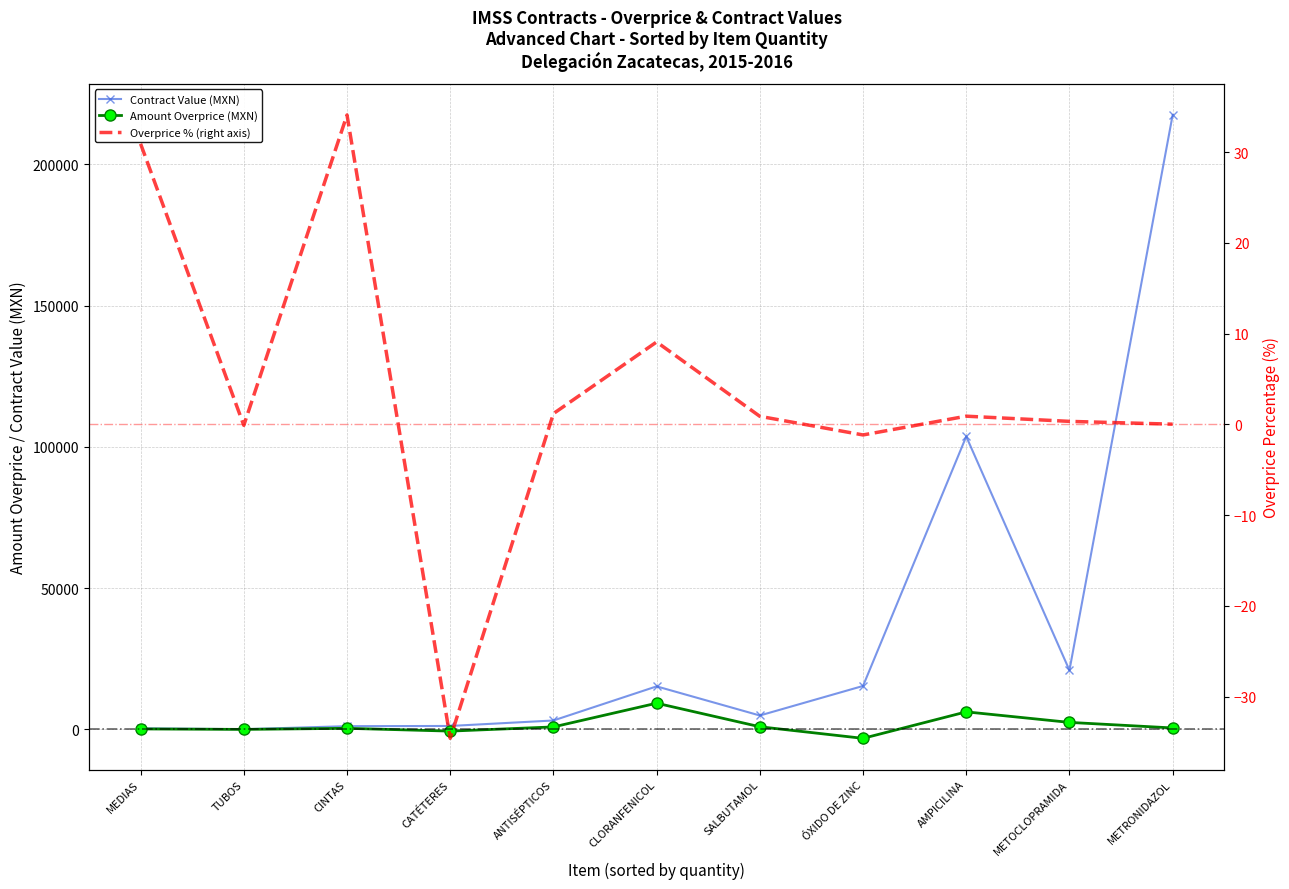

At how many categories does at least one series exceed 55055?

2